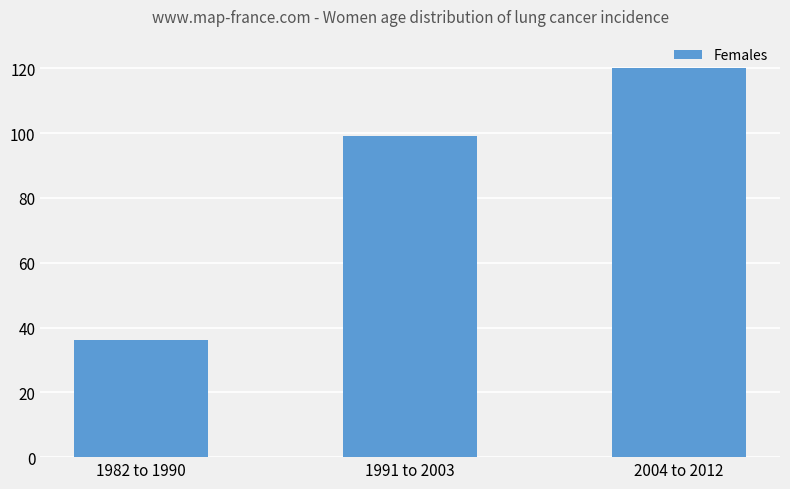

List the labels in order of value, largest first.

2004 to 2012, 1991 to 2003, 1982 to 1990